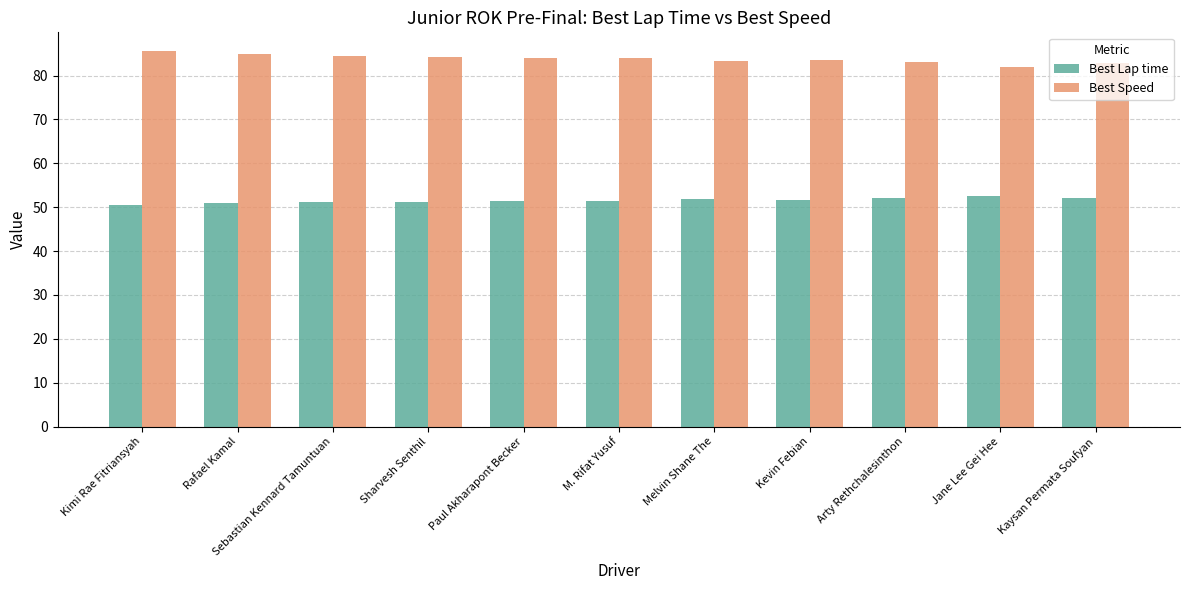

What is the total value across all series at Kevin Febian?

135.3